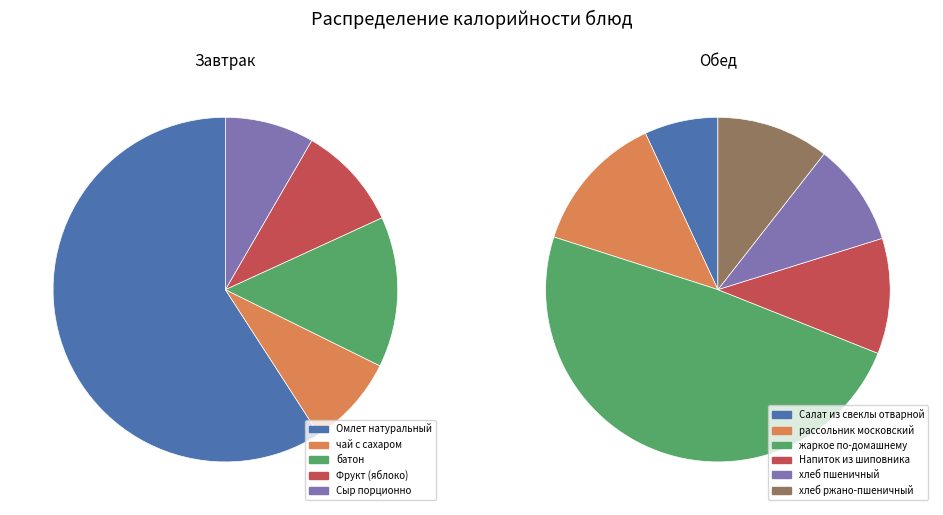

What is the change in value from Омлет натуральный to Фрукт (яблоко)?

-307.0